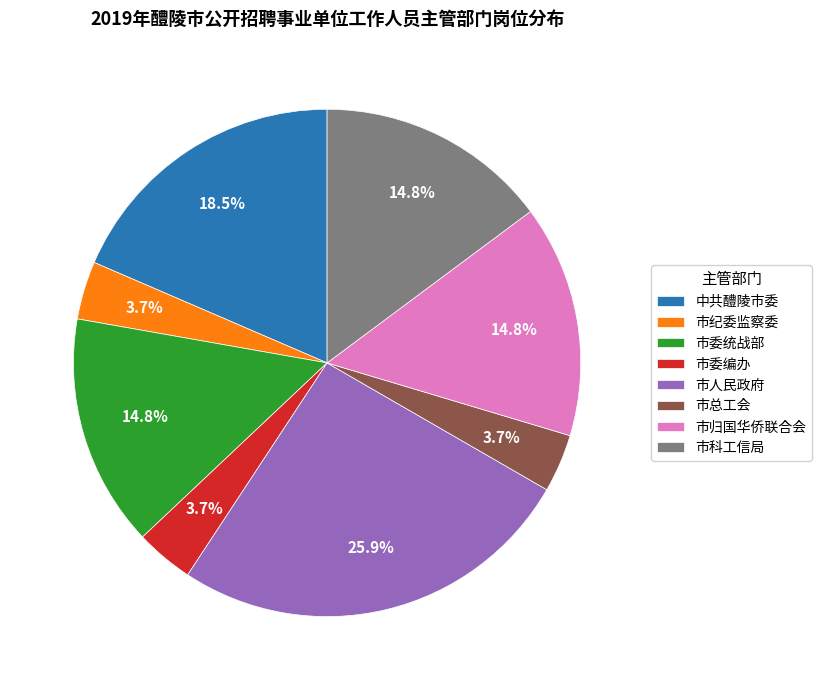

What percentage is the 市归国华侨联合会 slice, to the nearest percent?

15%